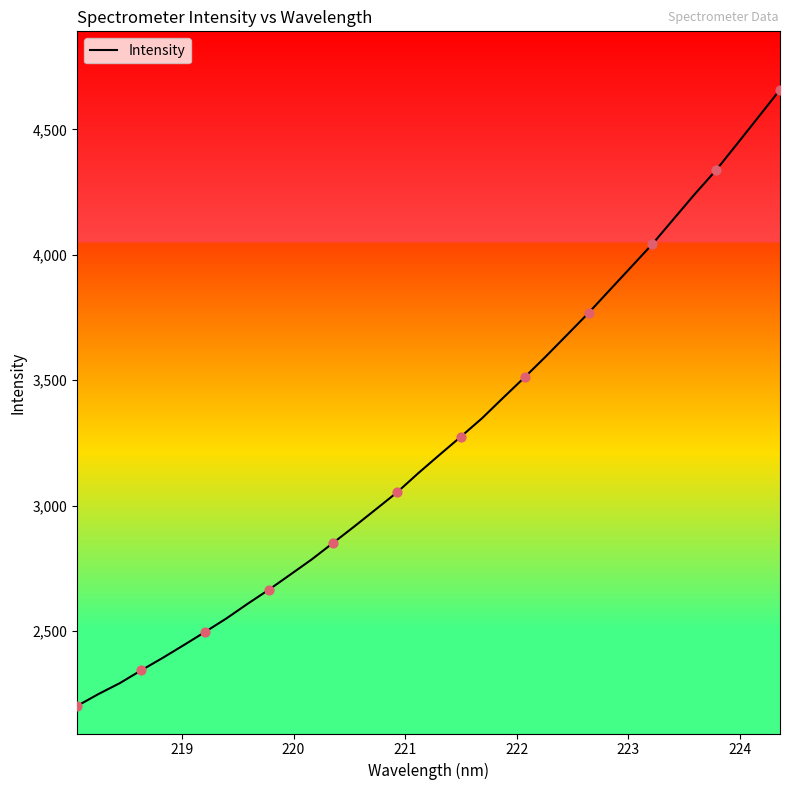

What is the difference between the maximum and minimum values?

2457.5